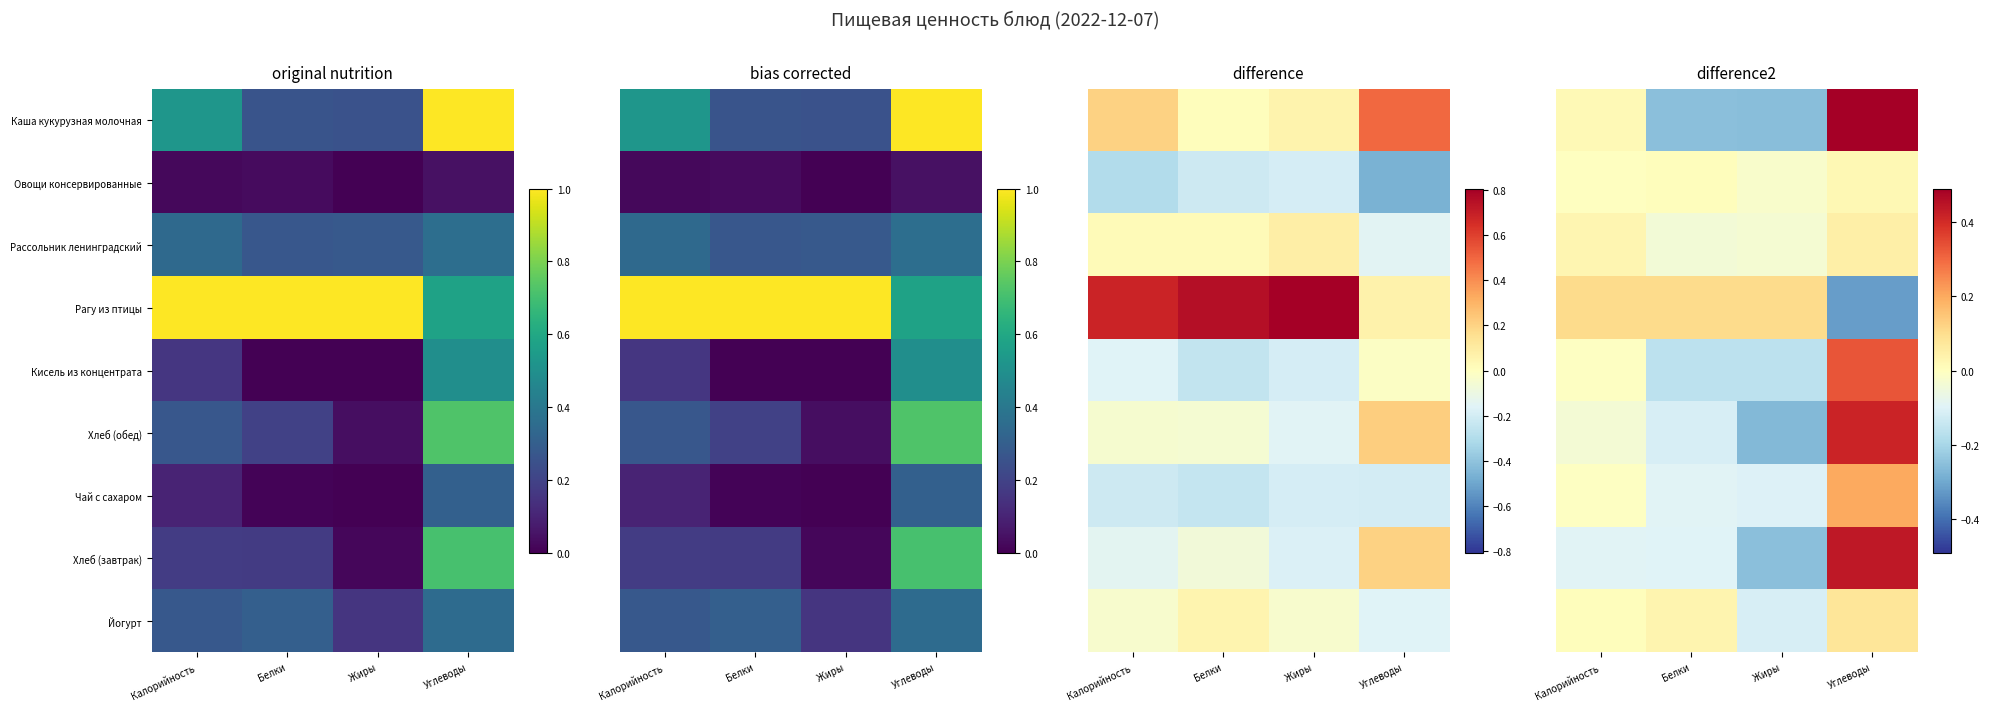

Count the number of categories in the chart.

4